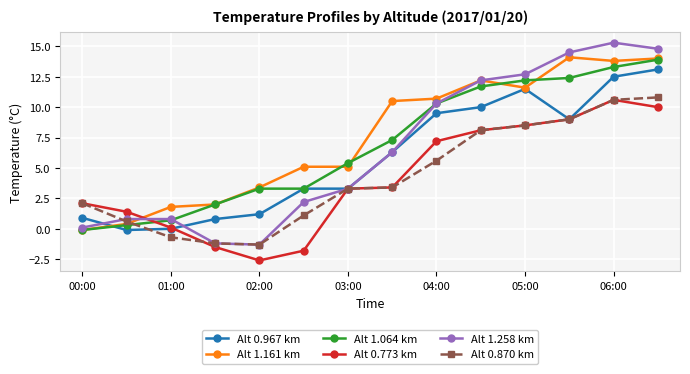

Which series has the widest spread of values?

Alt 1.258 km